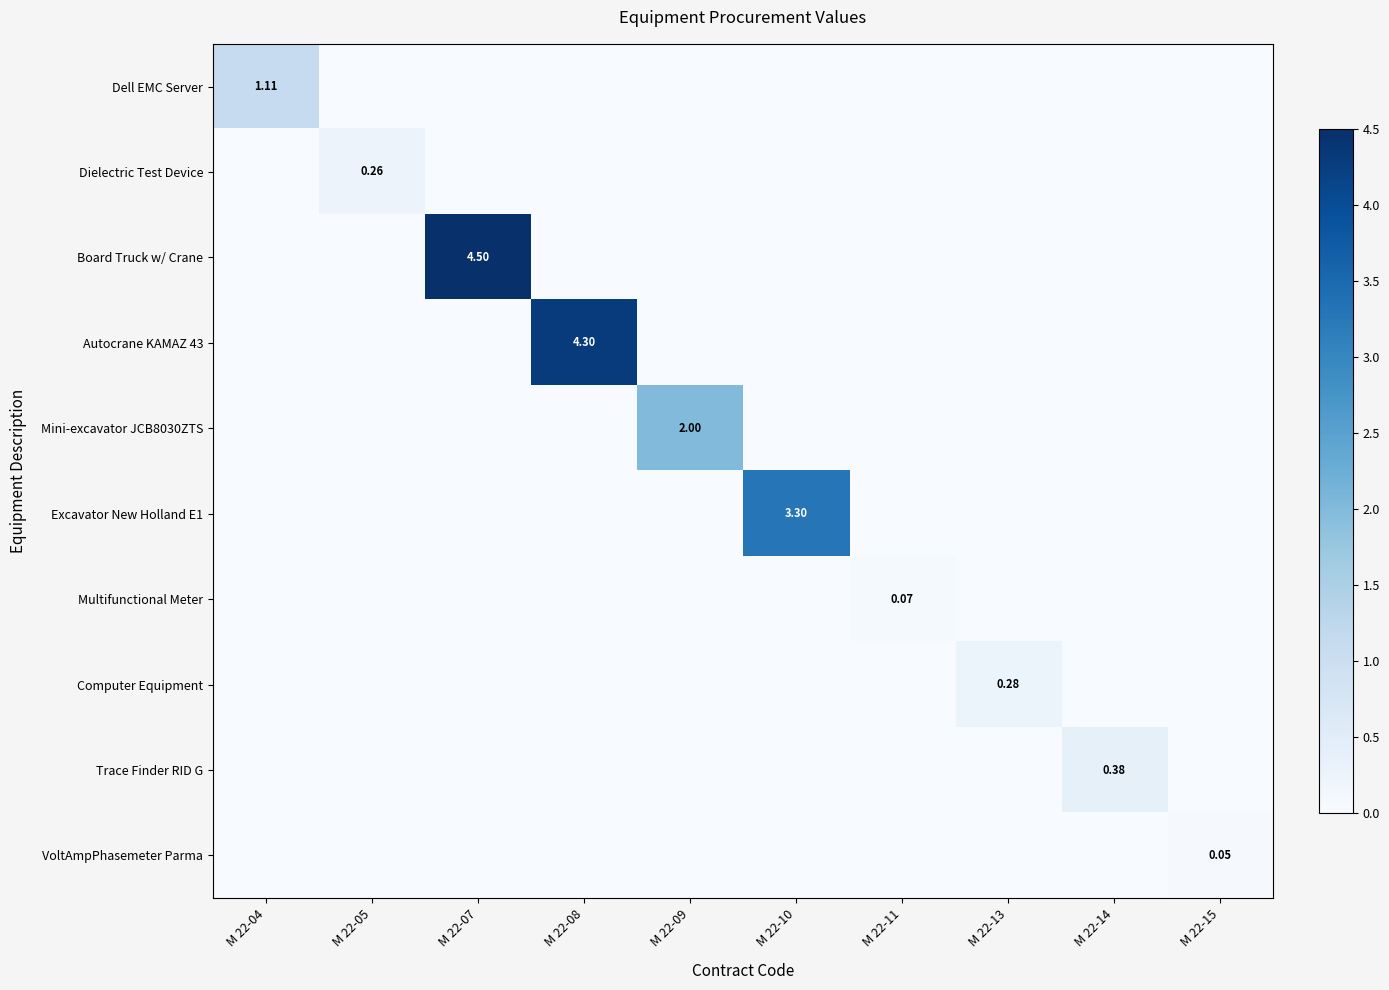

How many positive values does the Dielectric Test Device series have?

1